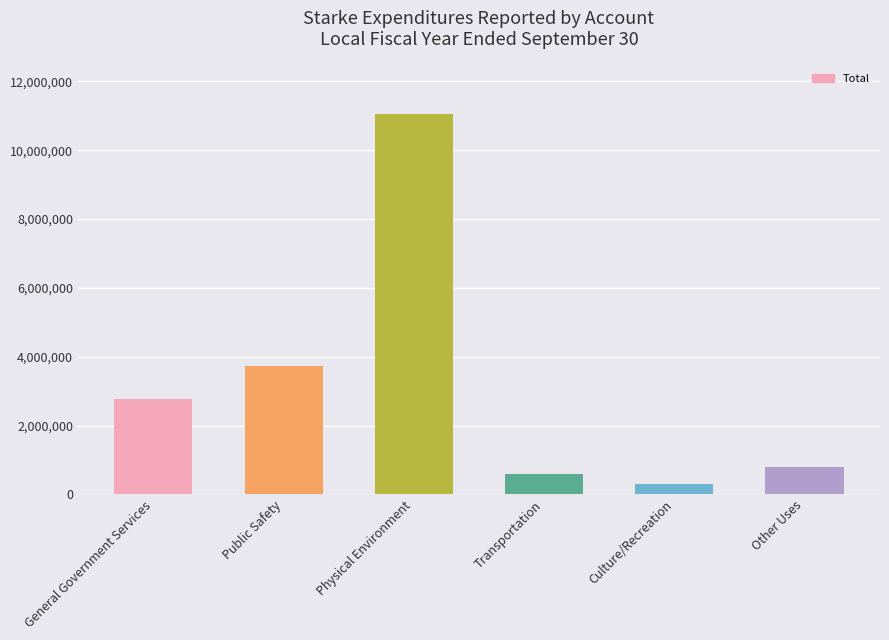

Reading left to right, transcribe all the data shown in this chart.

General Government Services=2758906	Public Safety=3726063	Physical Environment=11062009	Transportation=604882	Culture/Recreation=309855	Other Uses=809802